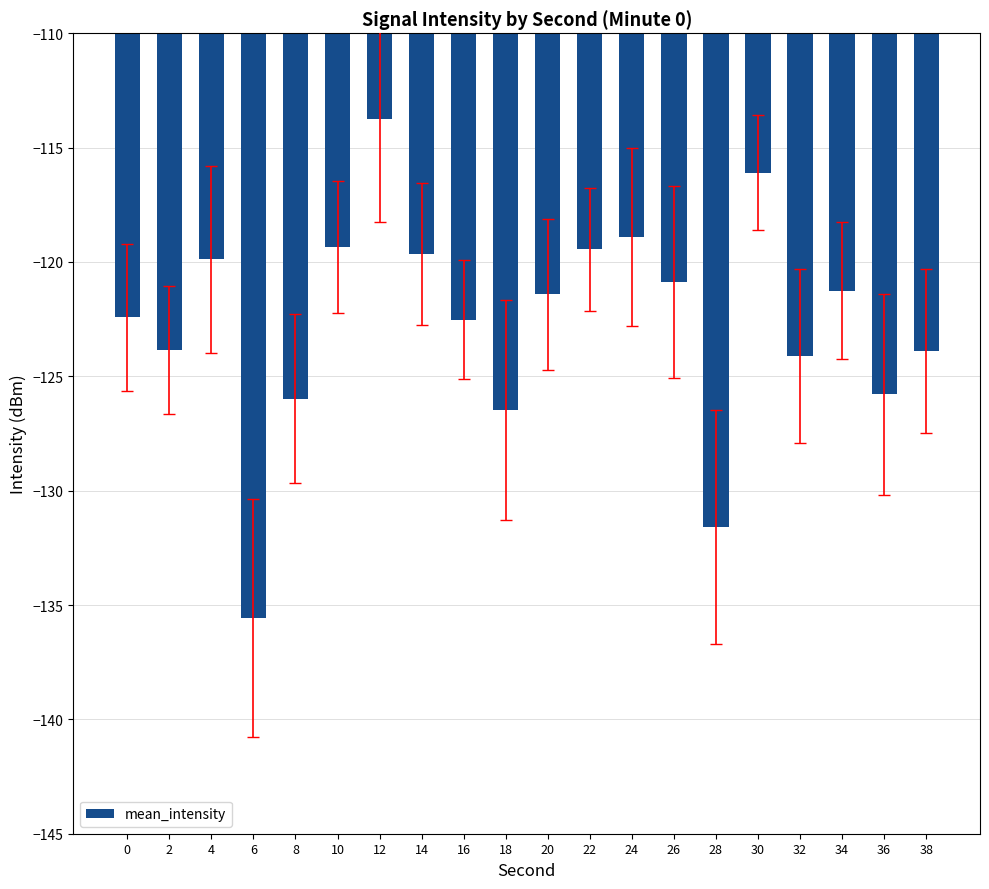

What is the value of the 3rd bar from the left?

-119.9